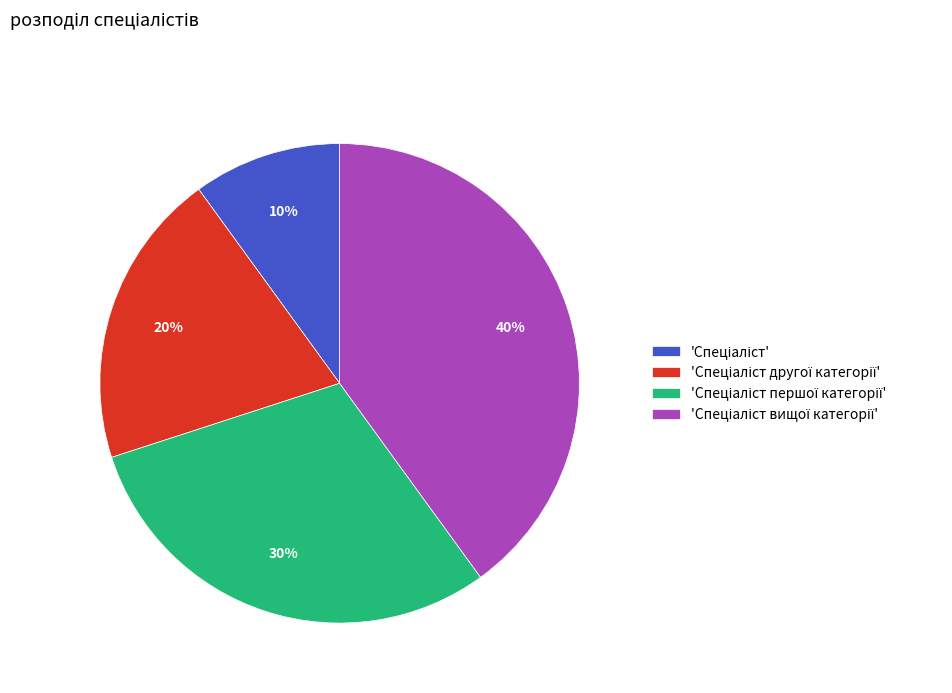

To the nearest percent, what is the average slice percentage?

25%